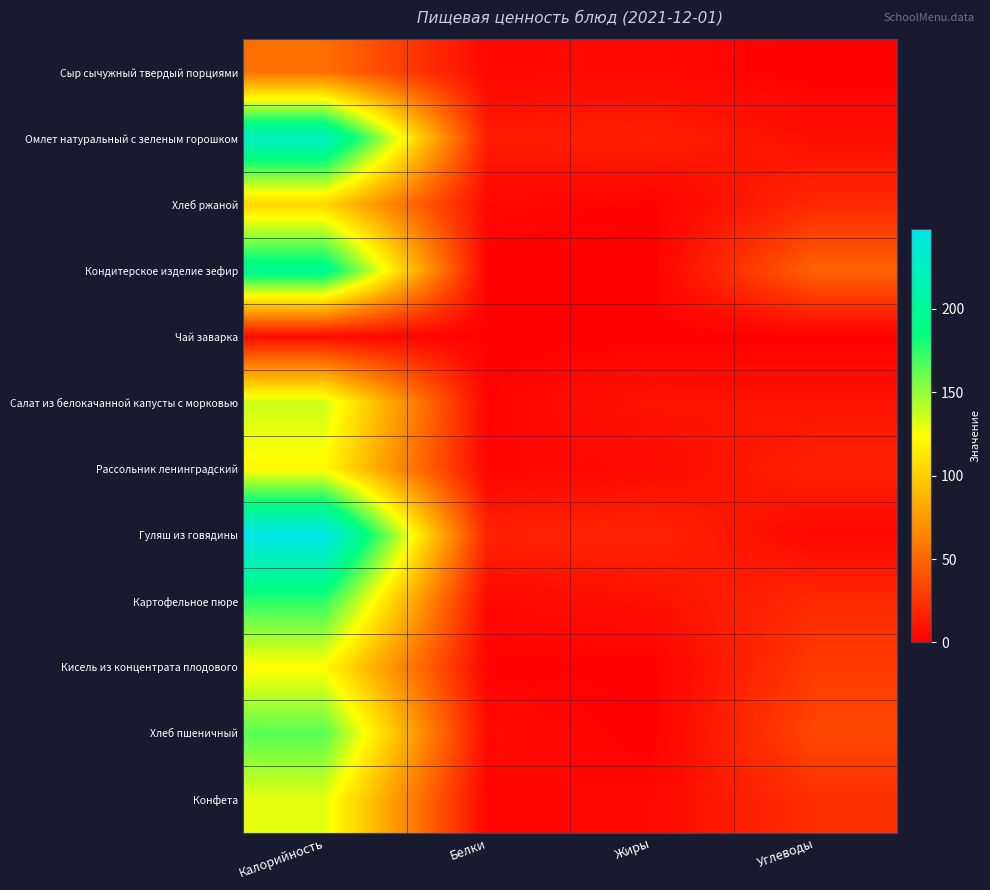

What is the greatest value displayed?

247.4